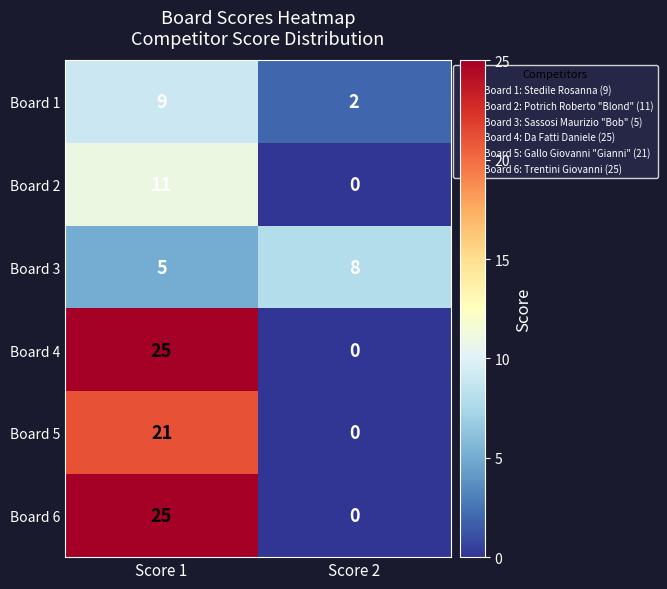

At which label is Board 6 closest to 12?

Score 2